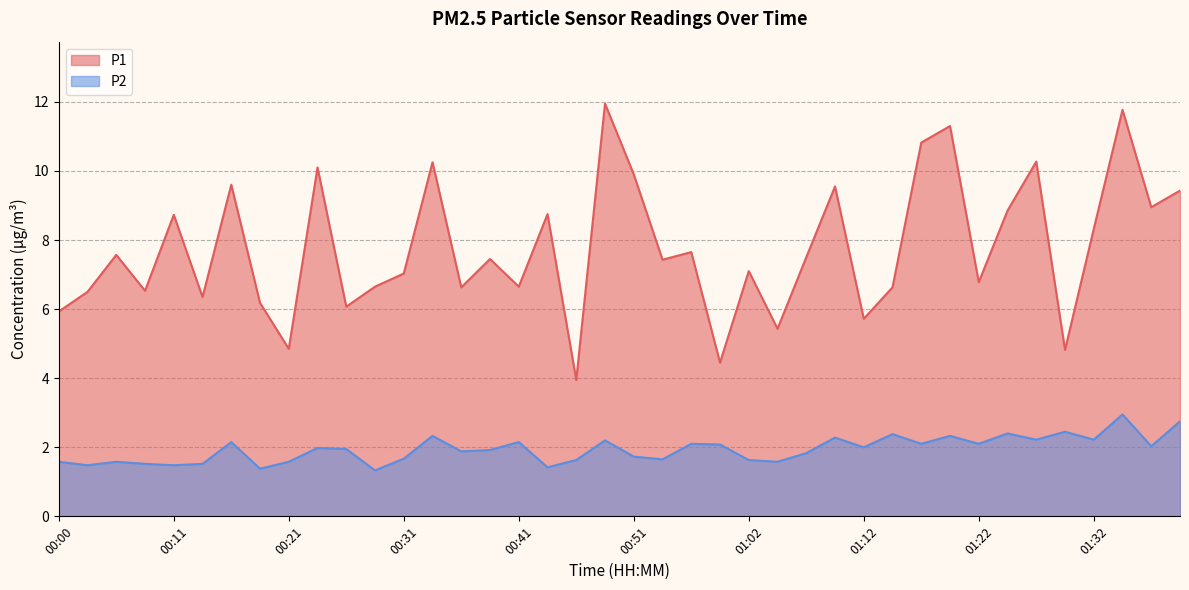

At which category does P1 reach its first local valley?

00:08